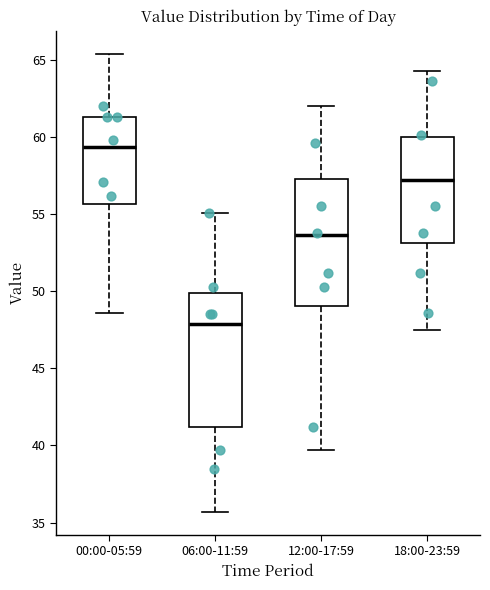

Reading left to right, read every box against the y-axis: the position of its median line, the range the box covers, and the ends of its whiskers. The values are not printed on the chart, so give them approximately, as read against the axis.

00:00-05:59: median 59.5, box 55.5 to 61.5, whiskers 48.5 to 65.5
06:00-11:59: median 48.0, box 41.0 to 50.0, whiskers 35.5 to 55.0
12:00-17:59: median 53.5, box 49.0 to 57.5, whiskers 39.5 to 62.0
18:00-23:59: median 57.0, box 53.0 to 60.0, whiskers 47.5 to 64.5